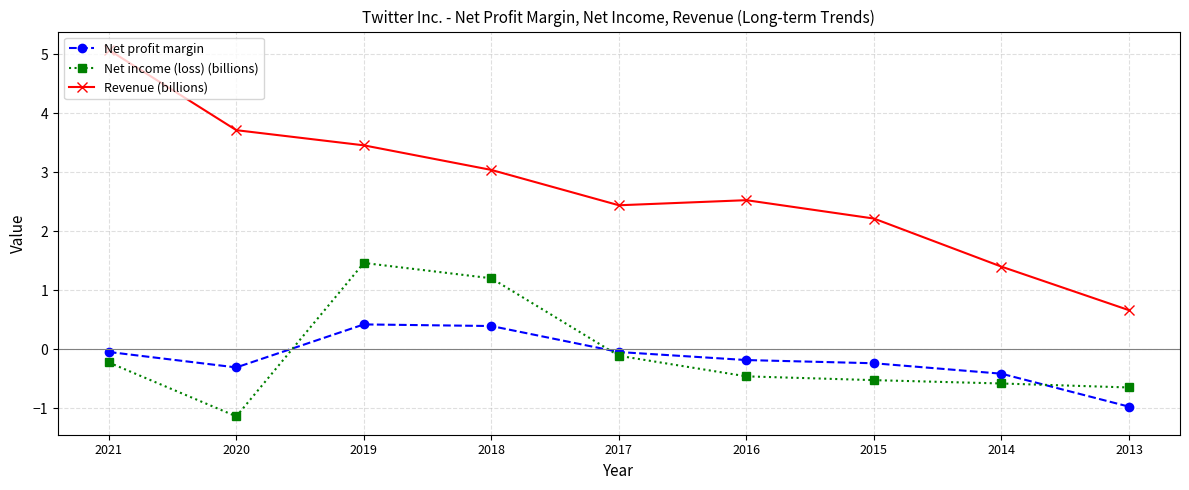

Which series changed the most between 2021 and 2020?

Revenue (billions)